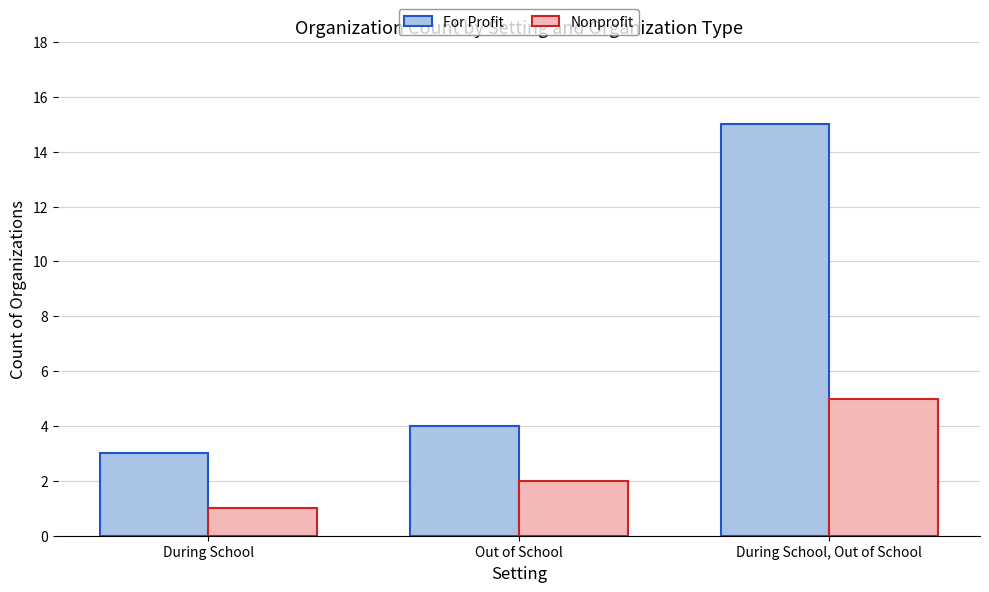

Which series has the widest spread of values?

For Profit